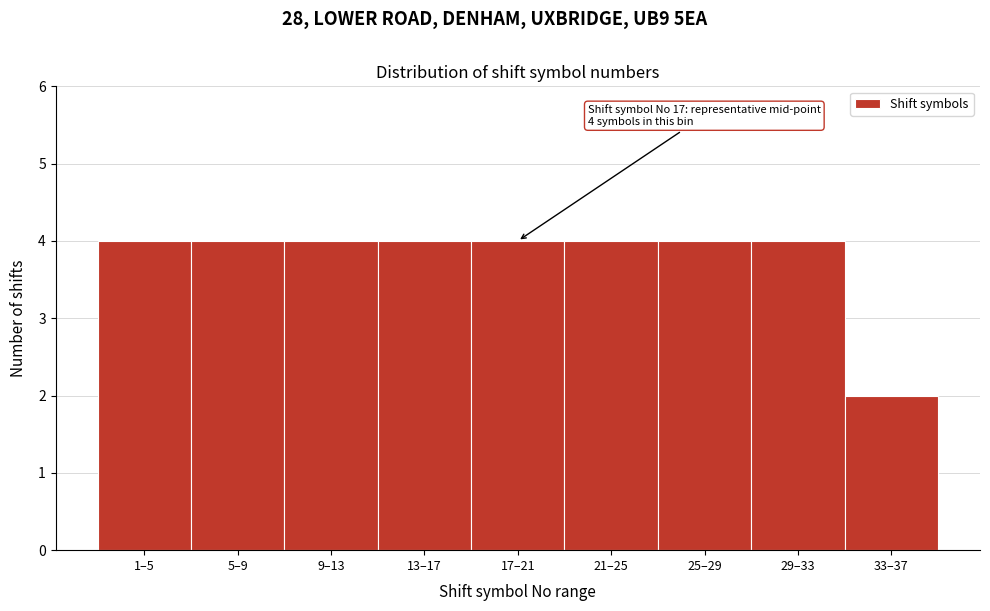

Reading left to right, what are all the values shown in this chart?

1–5=4	5–9=4	9–13=4	13–17=4	17–21=4	21–25=4	25–29=4	29–33=4	33–37=2